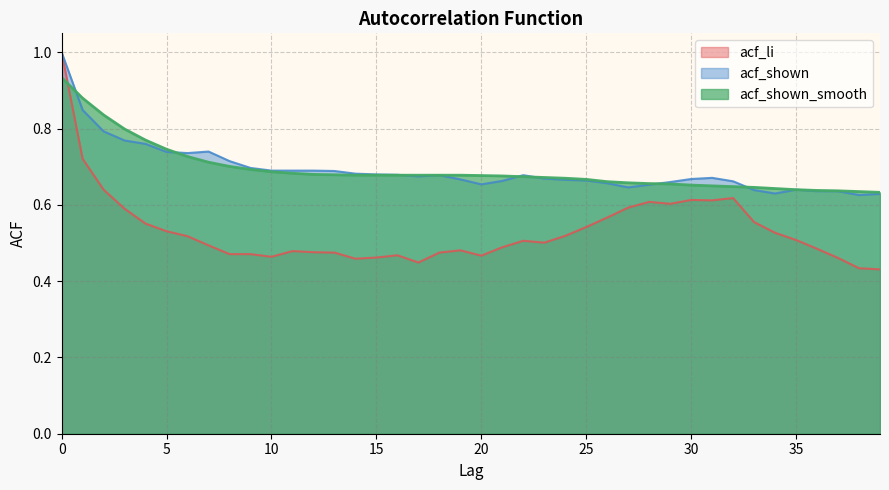

What is the value of the acf_li point at the 38th from the left?

0.5